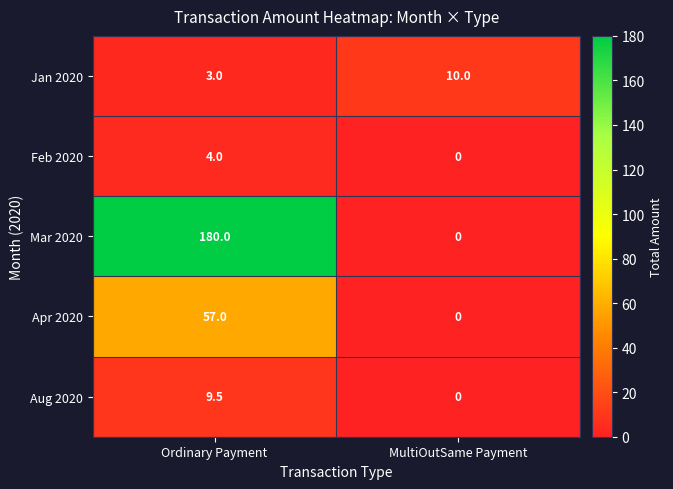

At Ordinary Payment, list the series in order from largest to smallest.

Mar 2020, Apr 2020, Aug 2020, Feb 2020, Jan 2020